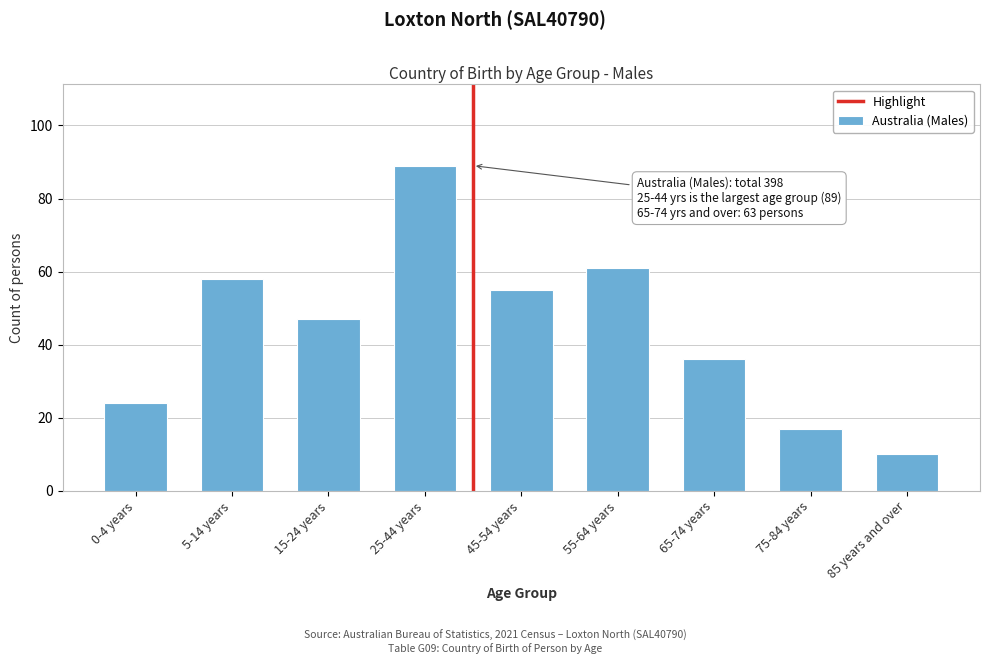

Reading left to right, what are all the values shown in this chart?

0-4 years=24	5-14 years=58	15-24 years=47	25-44 years=89	45-54 years=55	55-64 years=61	65-74 years=36	75-84 years=17	85 years and over=10